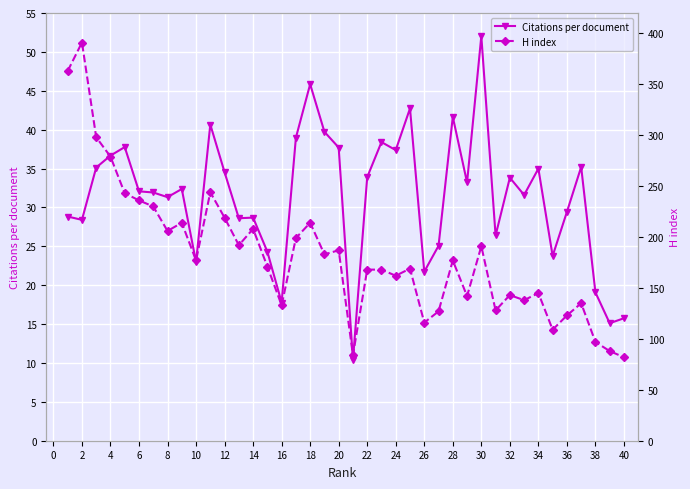

The value of Citations per document at 10 is 5.5. True or false?

False